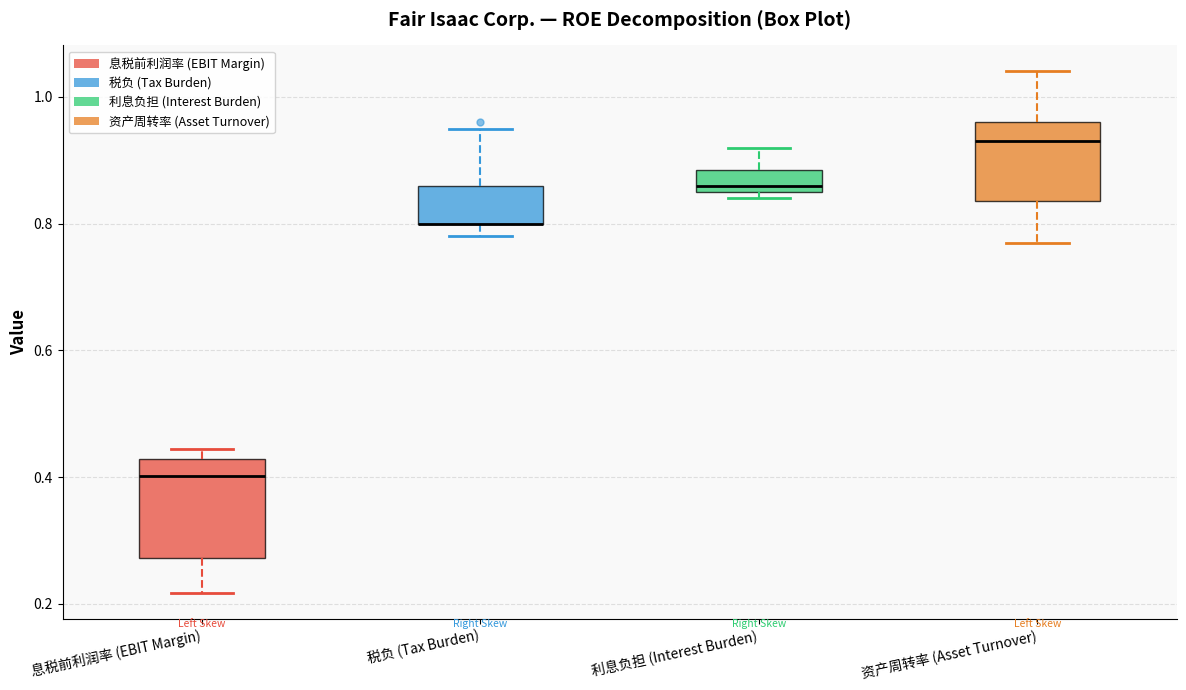

Reading left to right, read every box against the y-axis: the position of its median line, the range the box covers, and the ends of its whiskers. The values are not printed on the chart, so give them approximately, as read against the axis.

息税前利润率 (EBIT Margin): median 0.40, box 0.28 to 0.42, whiskers 0.22 to 0.44
税负 (Tax Burden): median 0.80 (drawn on the box's lower edge), box 0.80 to 0.86, whiskers 0.78 to 0.96
利息负担 (Interest Burden): median 0.86 (just above the box's lower edge), box 0.86 to 0.88, whiskers 0.84 to 0.92
资产周转率 (Asset Turnover): median 0.94, box 0.84 to 0.96, whiskers 0.78 to 1.04